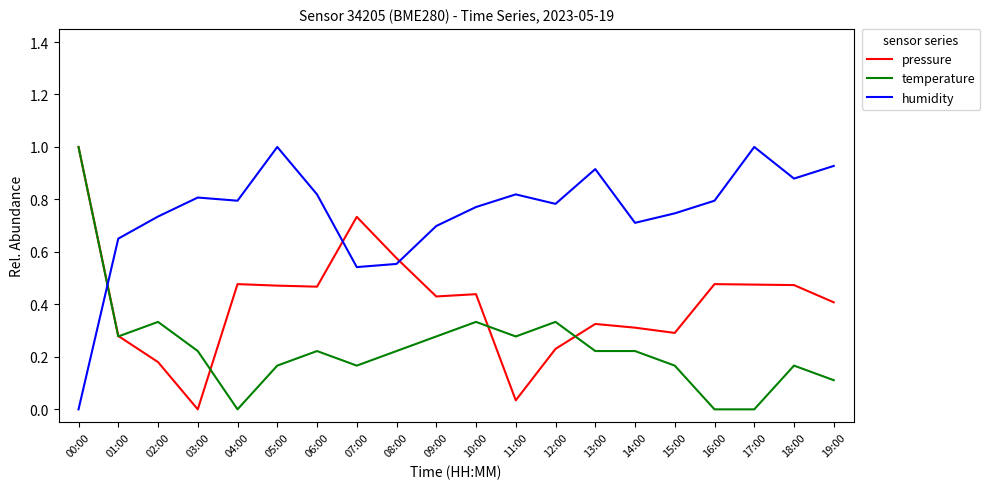

After their last crossing, which series has the higher values: pressure or humidity?

humidity